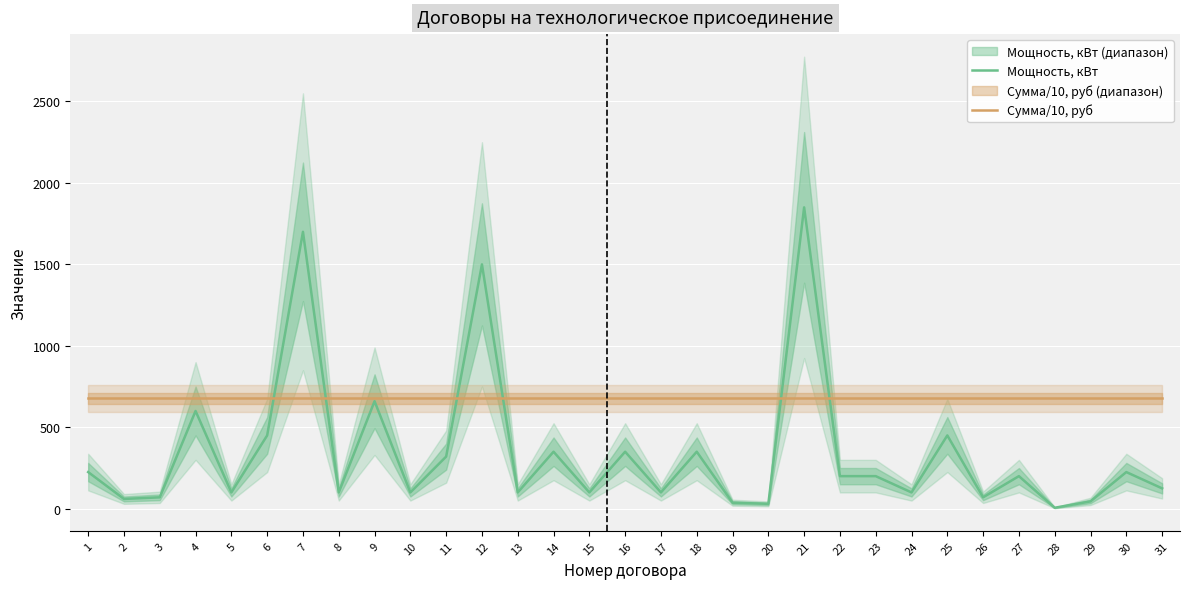

What is the average value of the Мощность, кВт series?

347.5